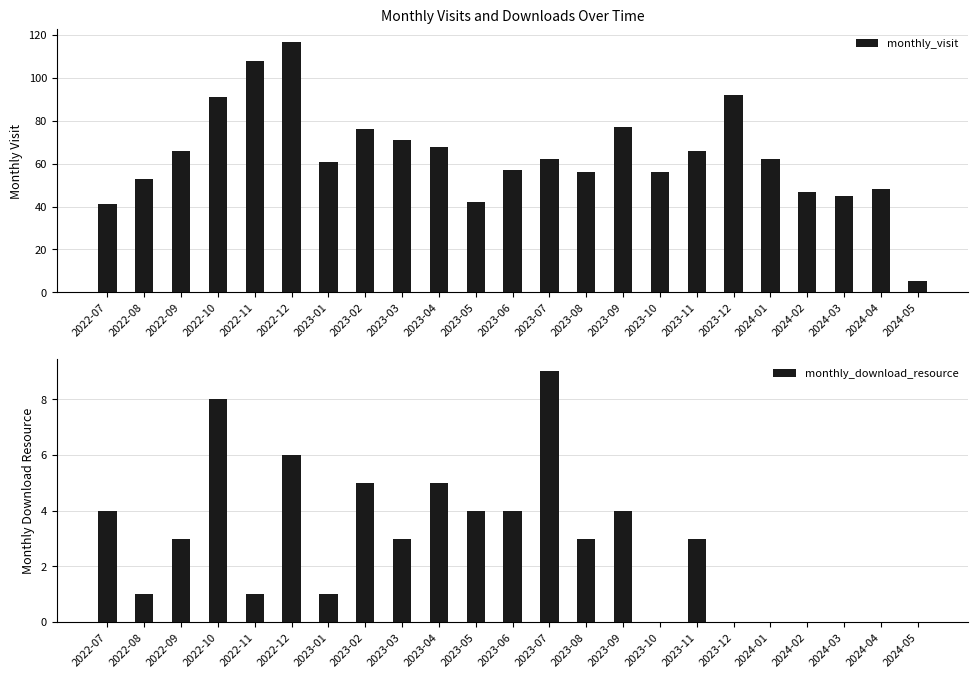

Reading right to left, what are all the values shown in this chart?

monthly_visit: 5	48	45	47	62	92	66	56	77	56	62	57	42	68	71	76	61	117	108	91	66	53	41
monthly_download_resource: 0	0	0	0	0	0	3	0	4	3	9	4	4	5	3	5	1	6	1	8	3	1	4